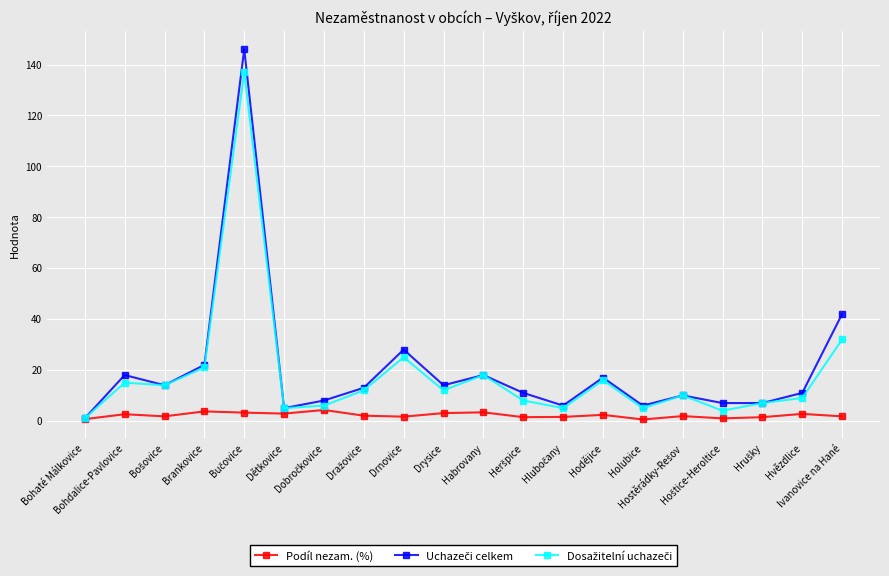

How many lines are shown in the chart?

3